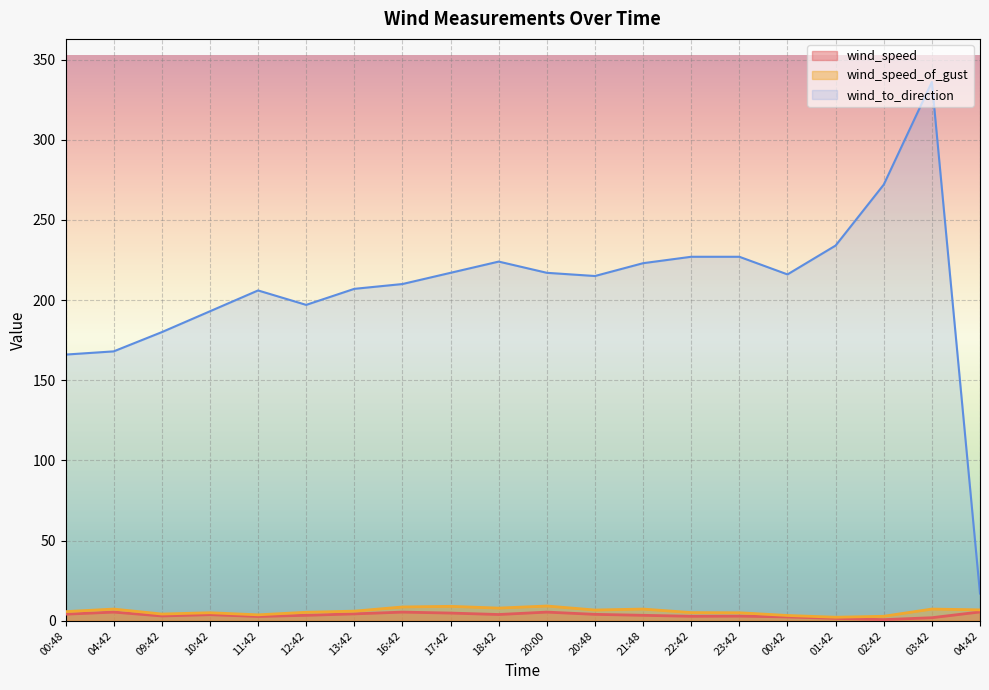

At which category is the sum across all series the highest?

03:42